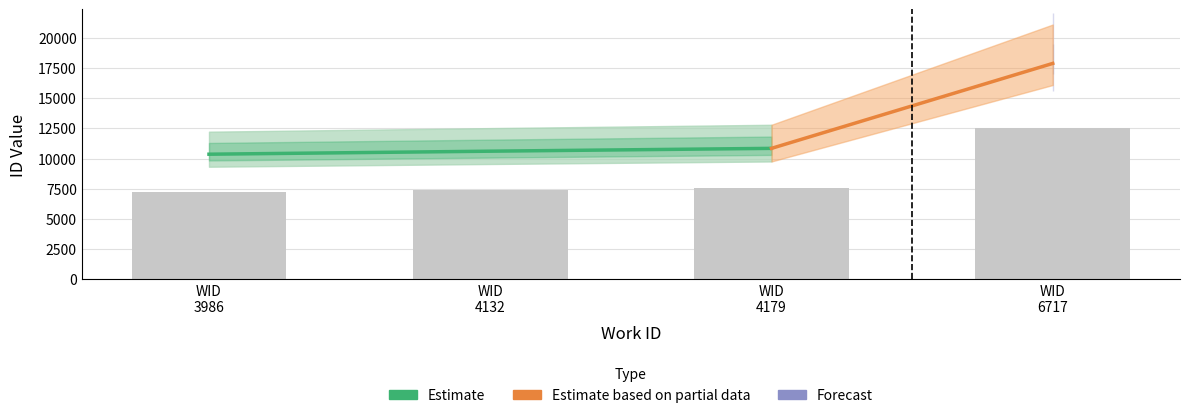

How many bars are there in total?

4